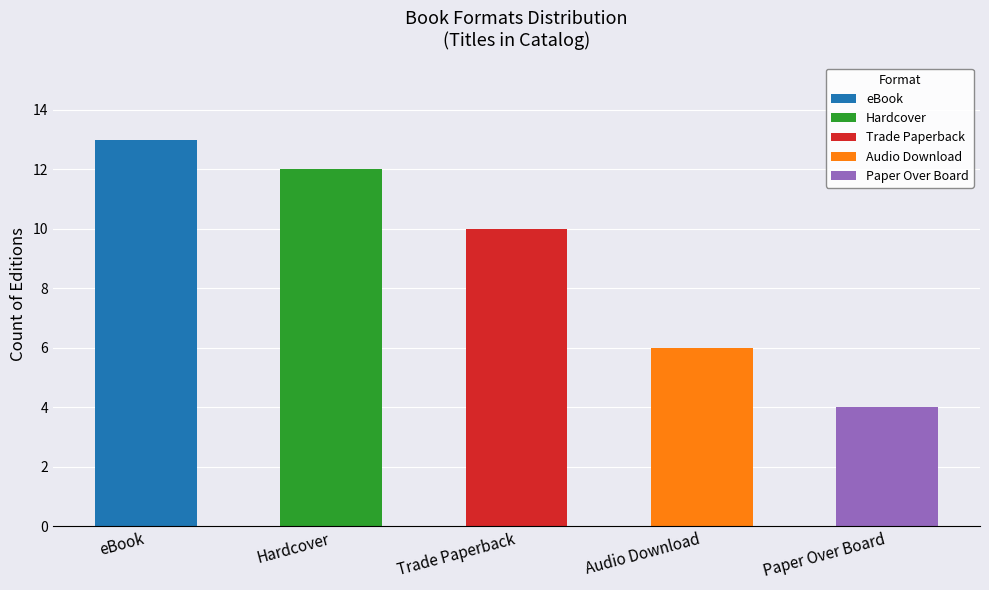

Which label corresponds to the smallest value in the chart?

Paper Over Board